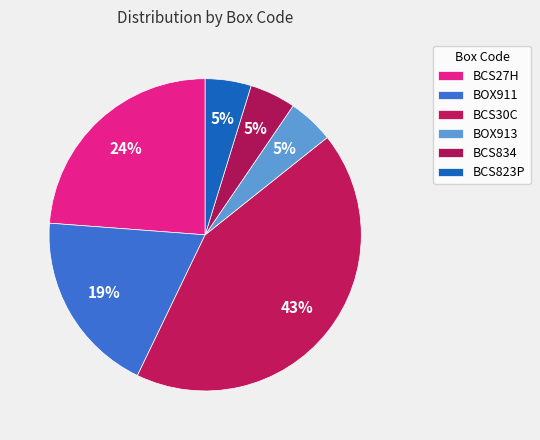

How many slices are in this pie chart?

6